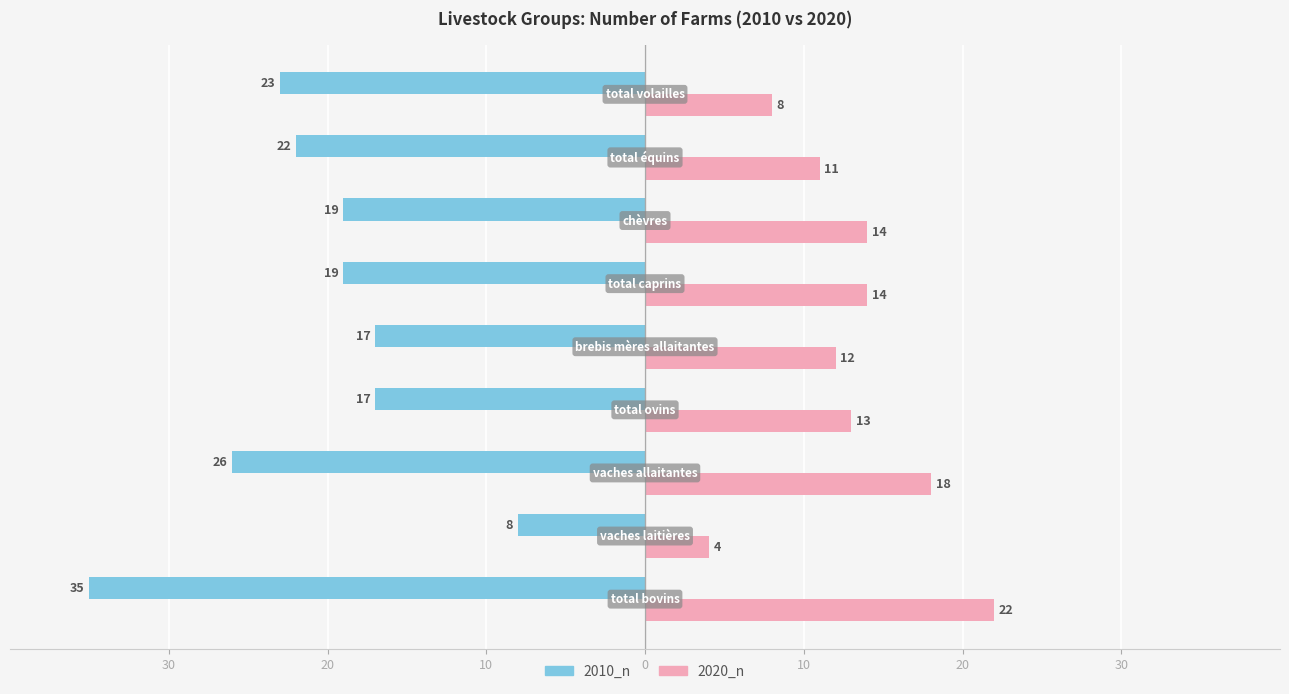

What are all the series names shown in the legend?

2010_n, 2020_n